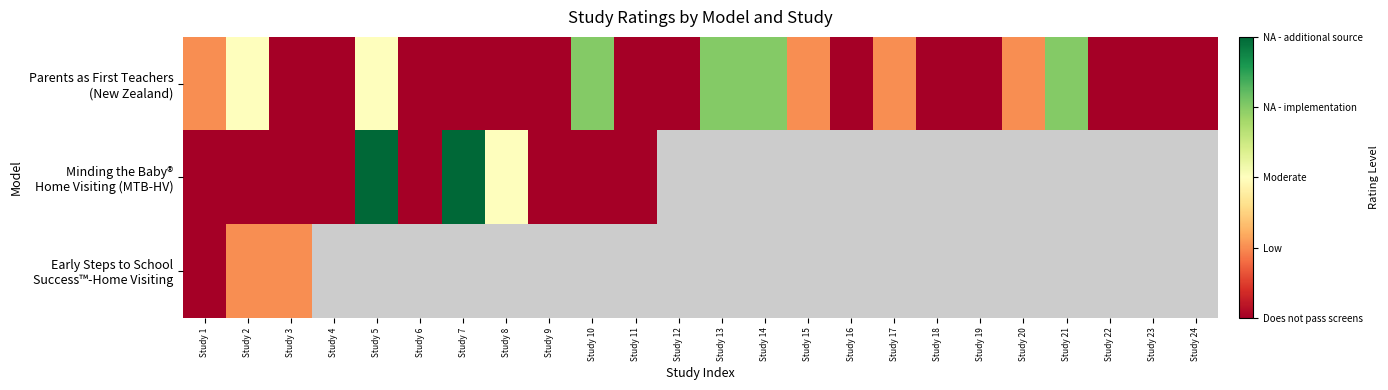

Rank the categories by Early Steps to School Success™-Home Visiting value from highest to lowest.

Study 2, Study 3, Study 4, Study 5, Study 6, Study 7, Study 8, Study 9, Study 10, Study 11, Study 12, Study 13, Study 14, Study 15, Study 16, Study 17, Study 18, Study 19, Study 20, Study 21, Study 22, Study 23, Study 24, Study 1